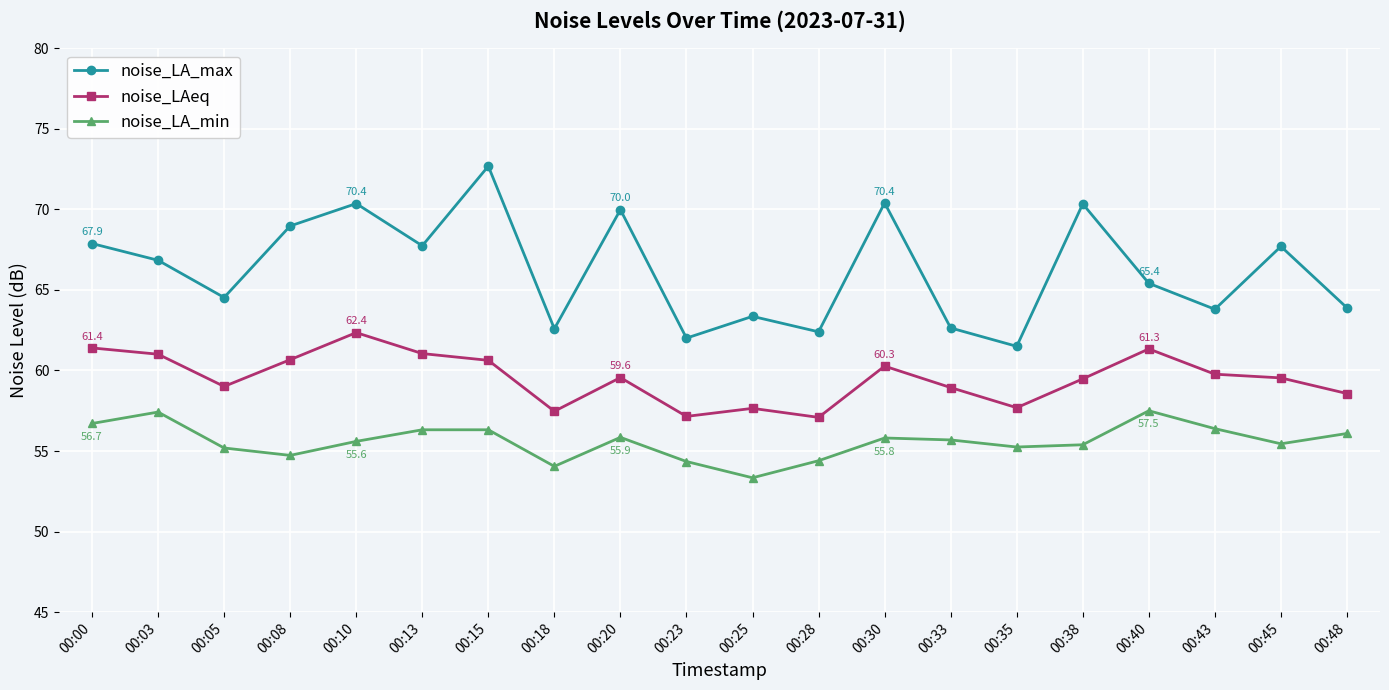

How many lines are shown in the chart?

3